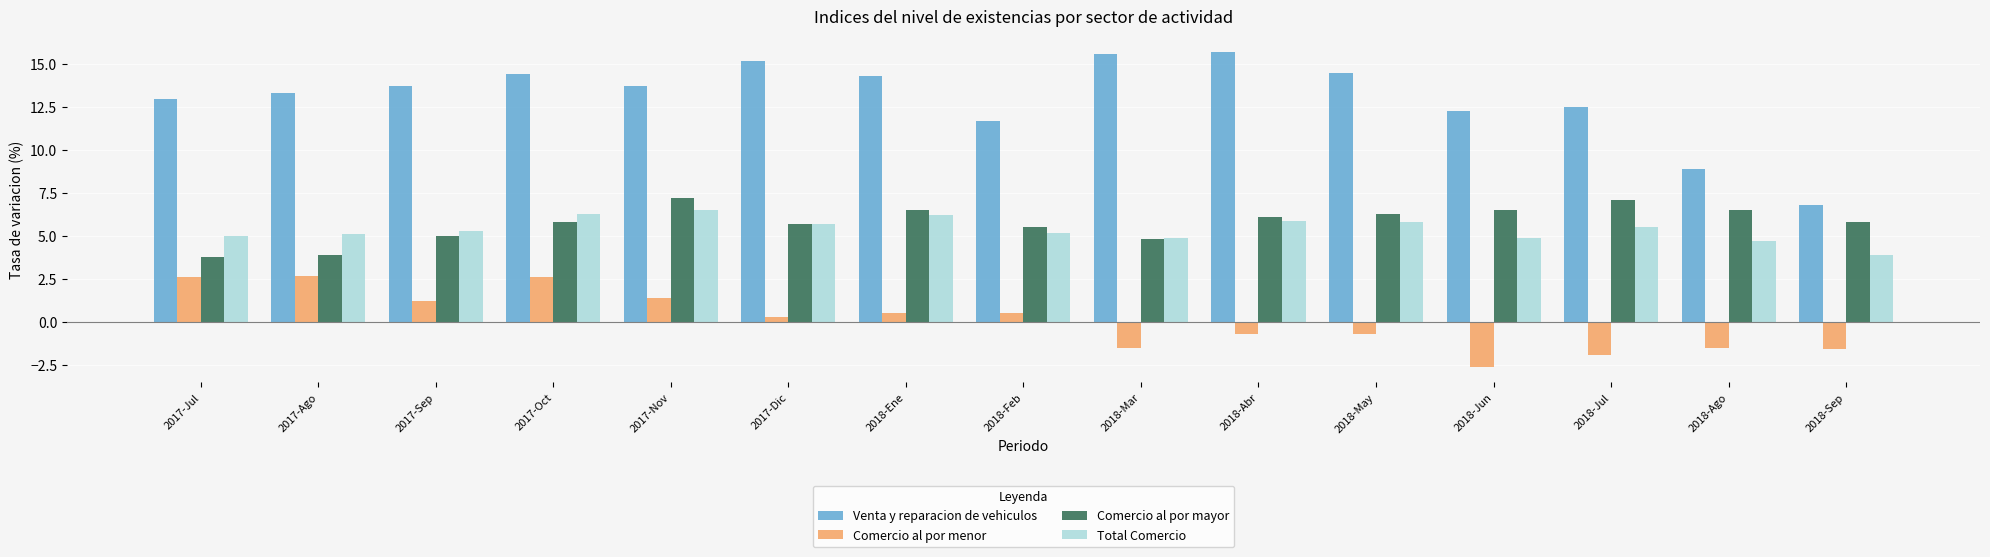

Reading left to right, extract all data points from this chart.

Venta y reparacion de vehiculos: 13.0	13.3	13.7	14.4	13.7	15.2	14.3	11.7	15.6	15.7	14.5	12.3	12.5	8.9	6.8
Comercio al por menor: 2.6	2.7	1.2	2.6	1.4	0.3	0.5	0.5	-1.5	-0.7	-0.7	-2.6	-1.9	-1.5	-1.6
Comercio al por mayor: 3.8	3.9	5.0	5.8	7.2	5.7	6.5	5.5	4.8	6.1	6.3	6.5	7.1	6.5	5.8
Total Comercio: 5.0	5.1	5.3	6.3	6.5	5.7	6.2	5.2	4.9	5.9	5.8	4.9	5.5	4.7	3.9